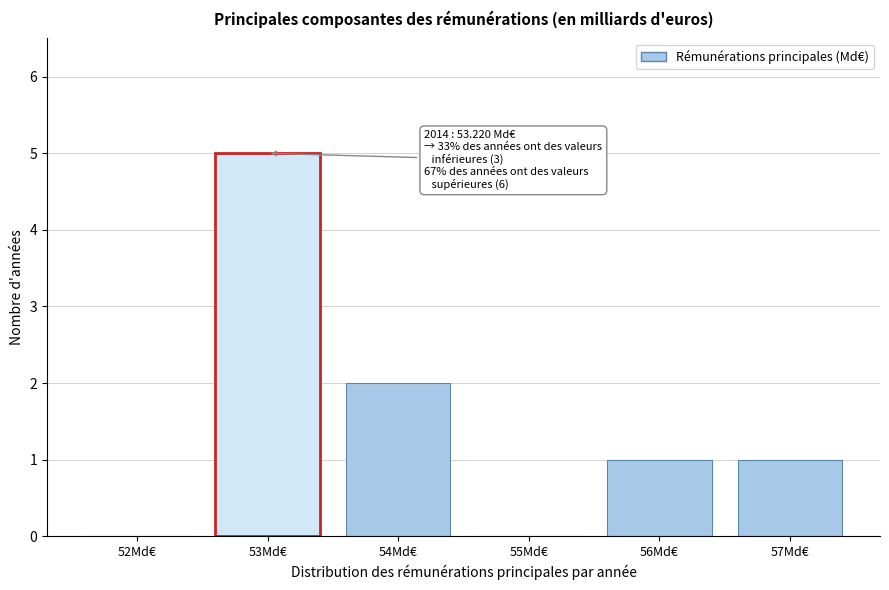

Reading left to right, transcribe all the data shown in this chart.

52Md€=0	53Md€=5	54Md€=2	55Md€=0	56Md€=1	57Md€=1